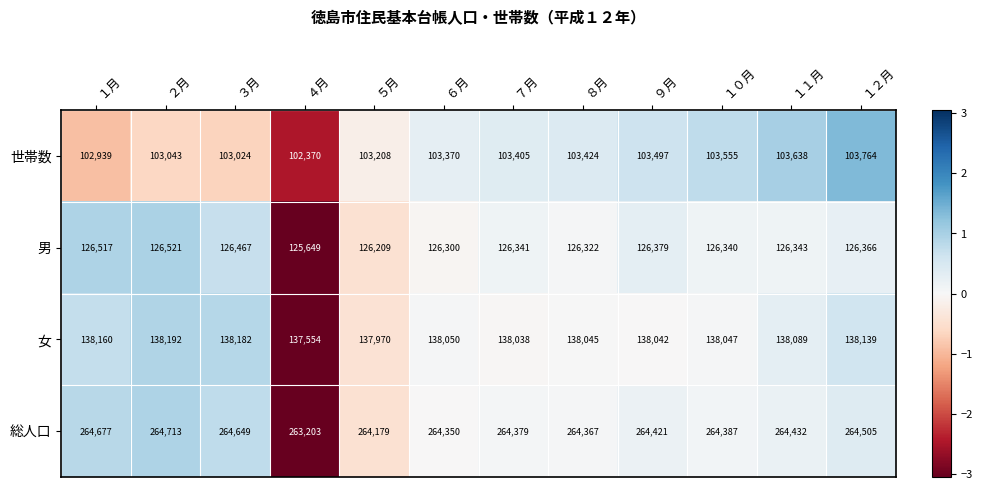

How many series are shown in this chart?

4